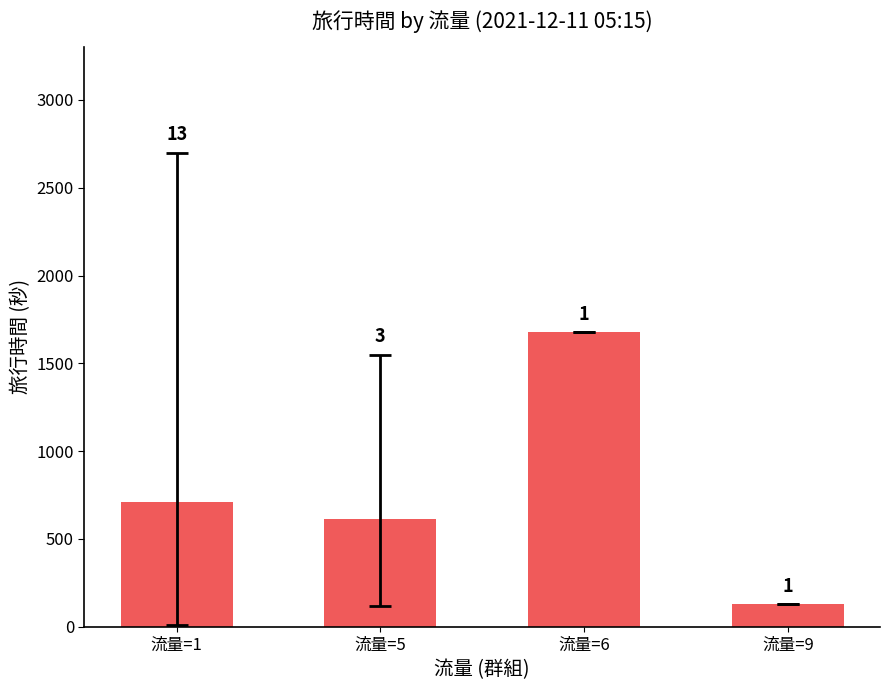

The value at 流量=5 is 238.0. True or false?

False